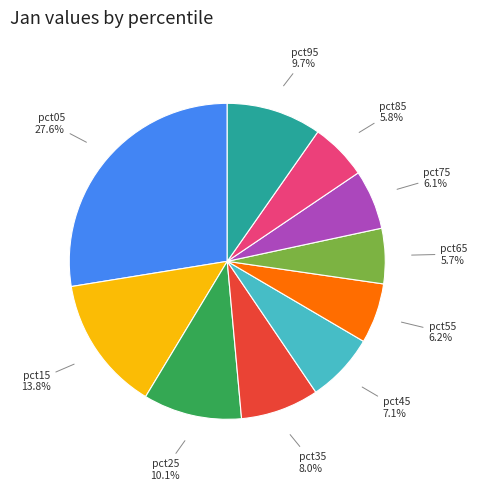

Count the number of slices in the pie.

10